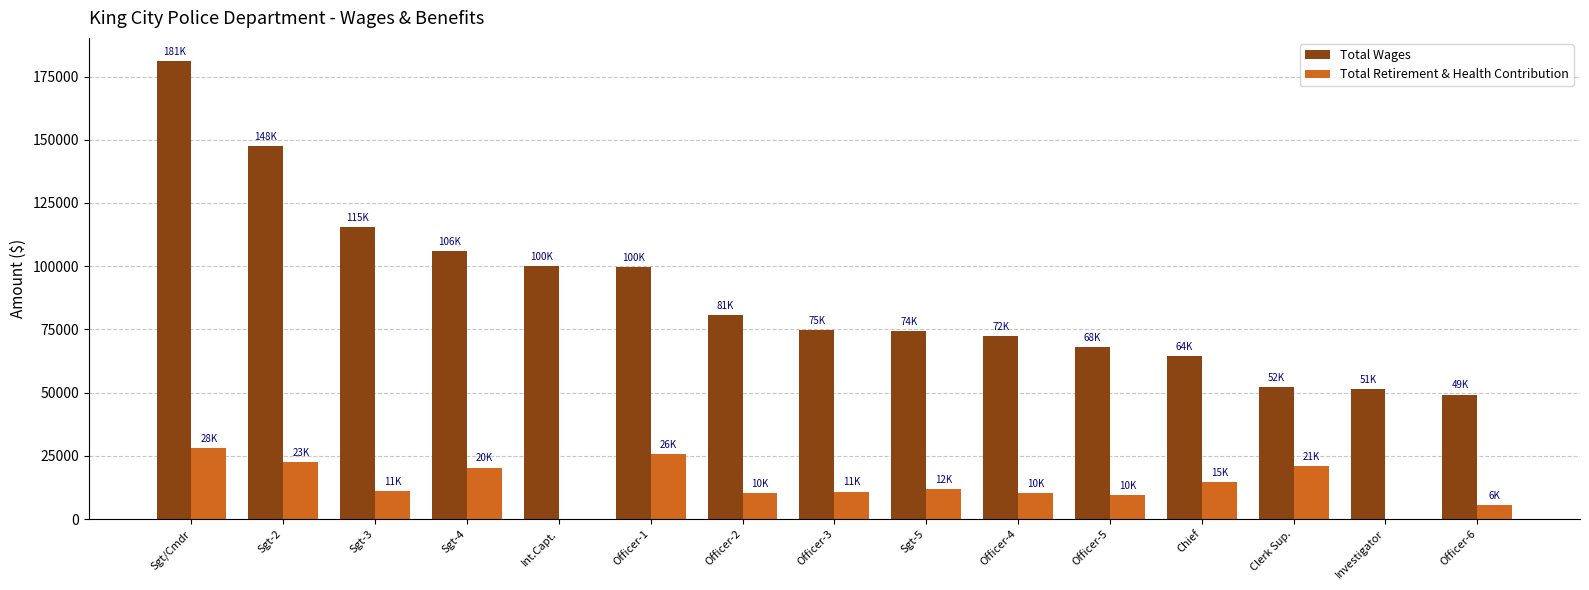

Which series has the largest total across all categories?

Total Wages